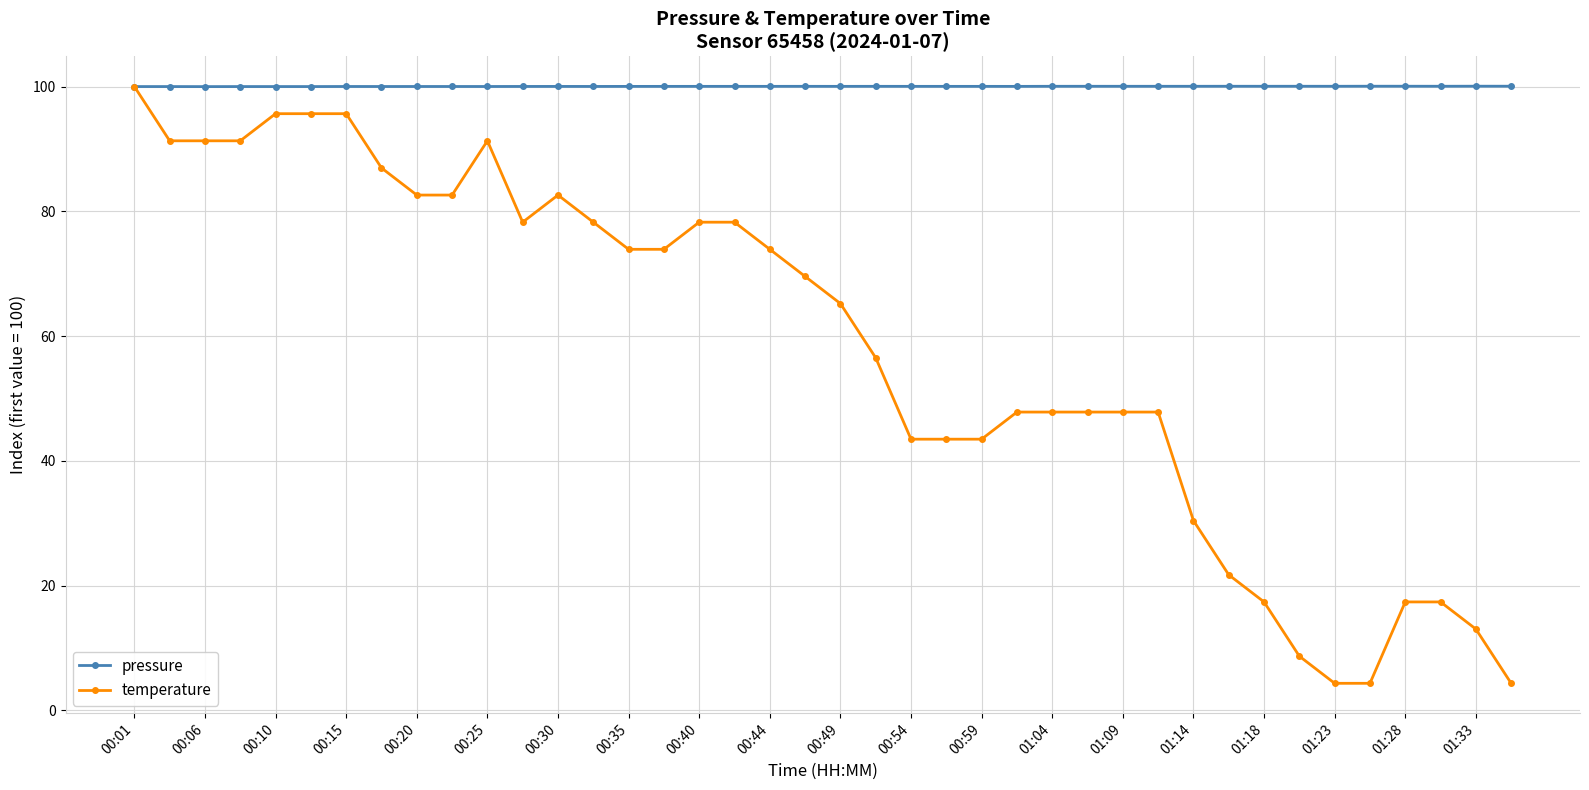

What is the greatest value displayed?

100.1